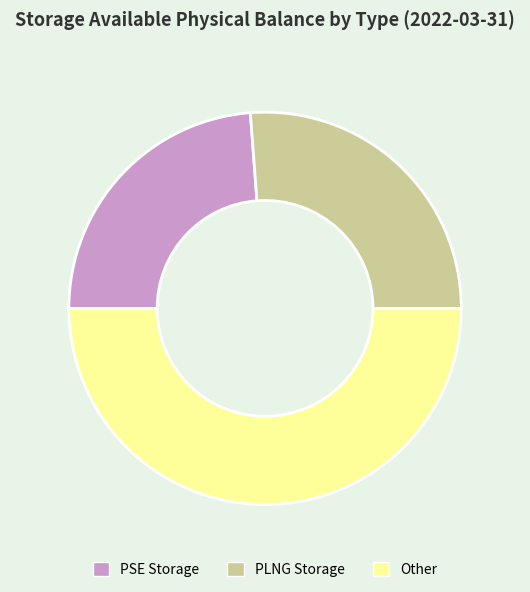

Count the number of slices in the pie.

3